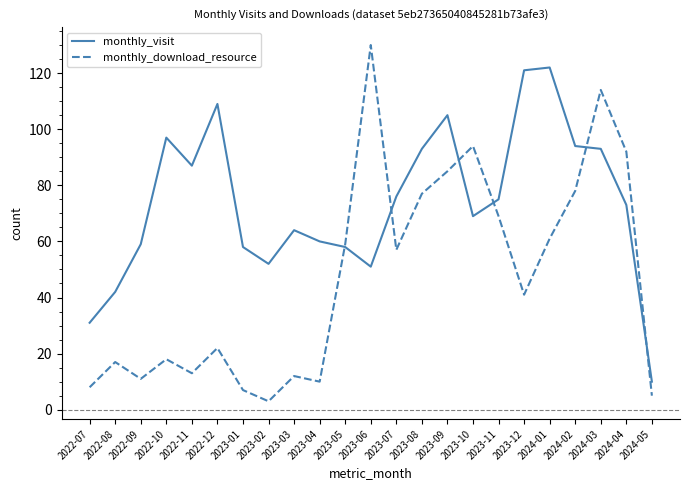

Where is the first local maximum for monthly_visit?

2022-10